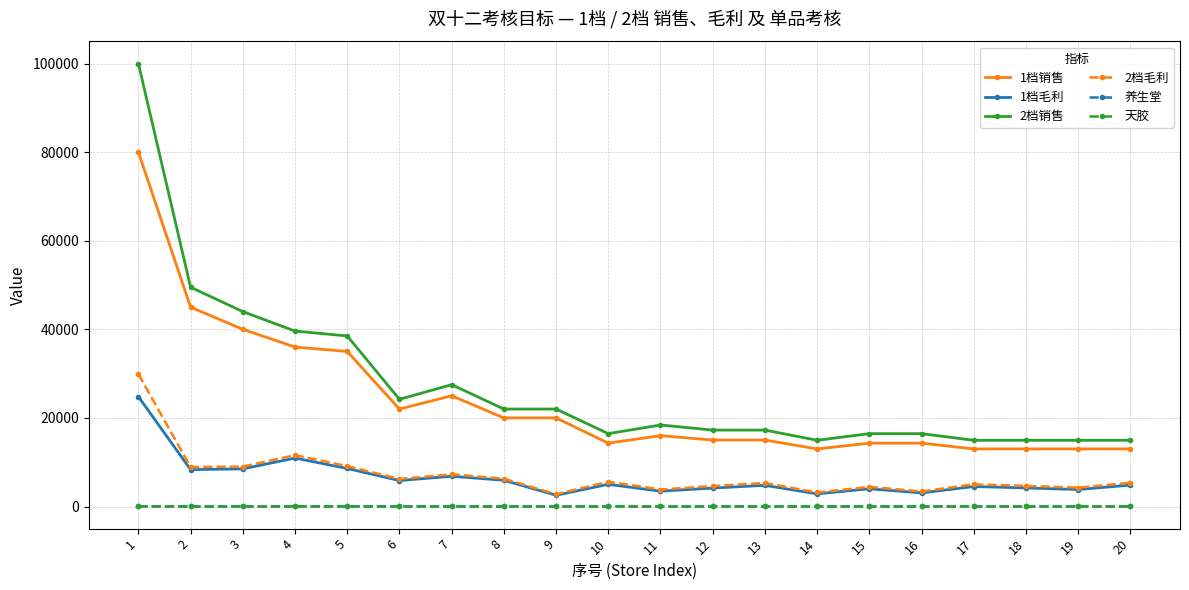

Is the value of 2档销售 at 14 greater than the value of 2档毛利 at 14?

Yes